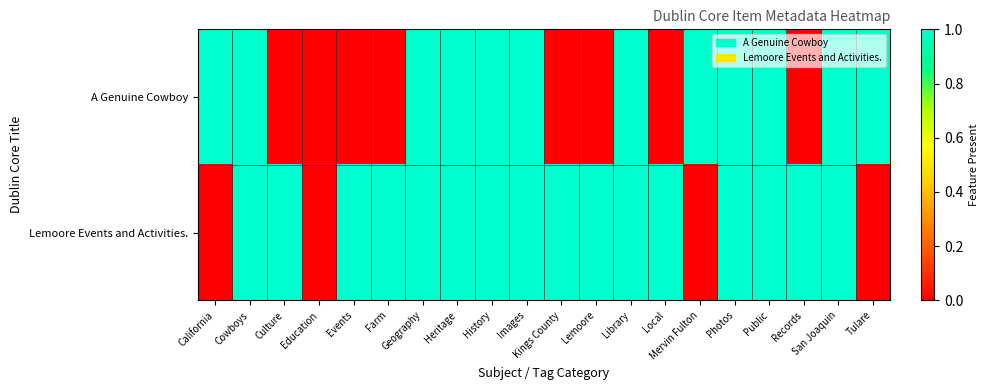

Reading left to right, transcribe all the data shown in this chart.

A Genuine Cowboy: California=1	Cowboys=1	Culture=0	Education=0	Events=0	Farm=0	Geography=1	Heritage=1	History=1	Images=1	Kings County=0	Lemoore=0	Library=1	Local=0	Mervin Fulton=1	Photos=1	Public=1	Records=0	San Joaquin=1	Tulare=1
Lemoore Events and Activities.: California=0	Cowboys=1	Culture=1	Education=0	Events=1	Farm=1	Geography=1	Heritage=1	History=1	Images=1	Kings County=1	Lemoore=1	Library=1	Local=1	Mervin Fulton=0	Photos=1	Public=1	Records=1	San Joaquin=1	Tulare=0